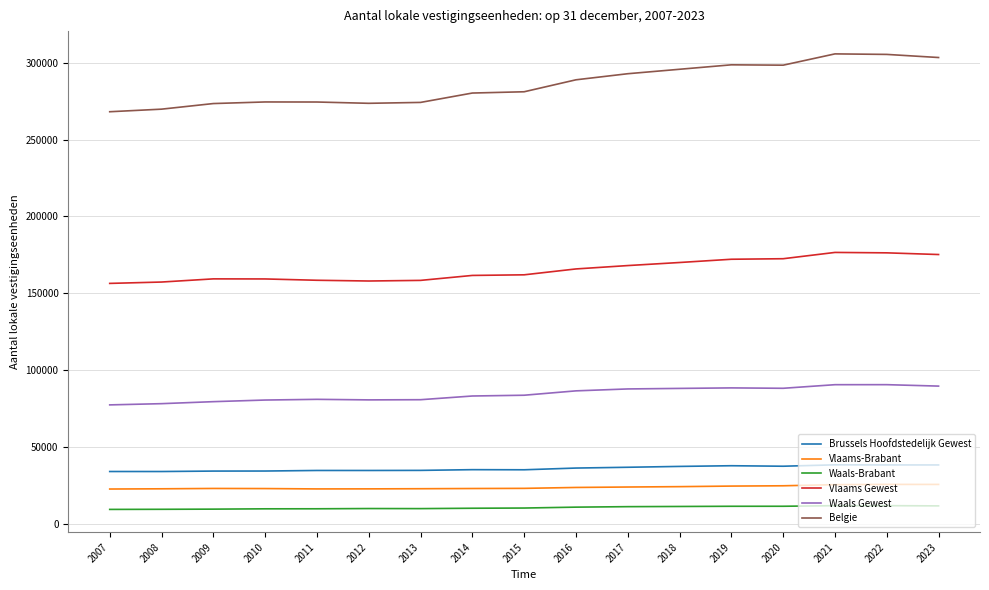

True or false: Vlaams Gewest and Waals Gewest cross at least once.

False